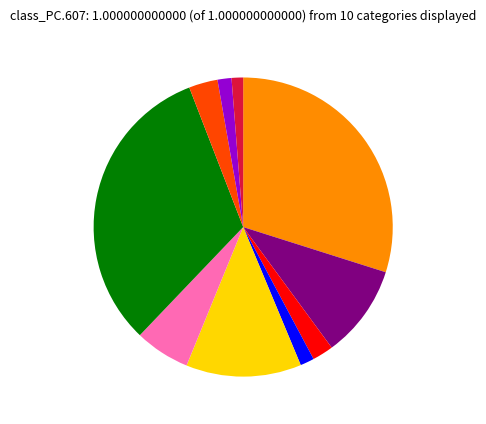

Is there a majority slice in this chart?

No